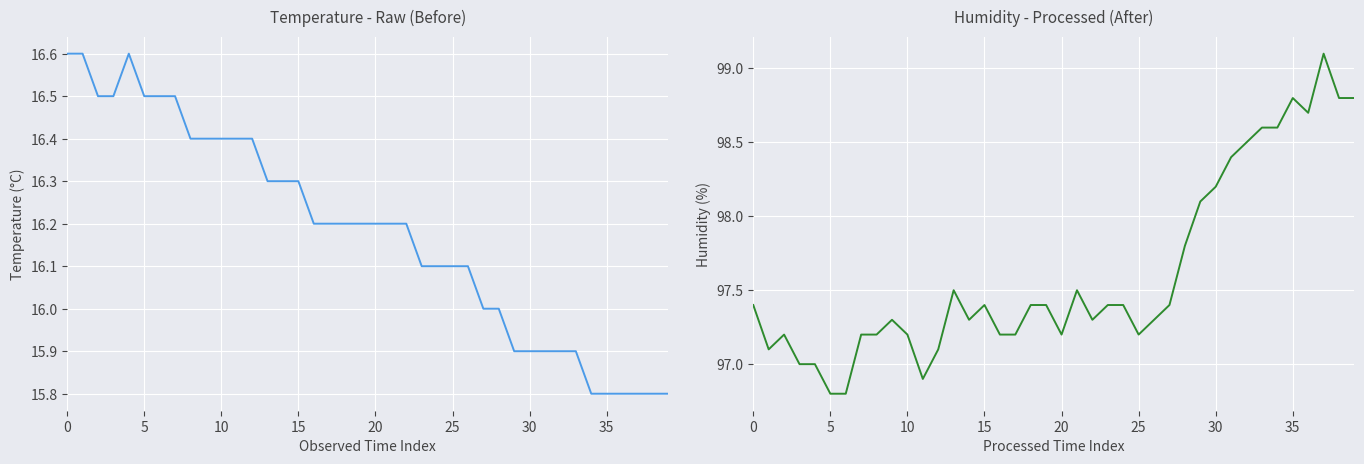

The Humidity series shows 62.9 at 22. True or false?

False